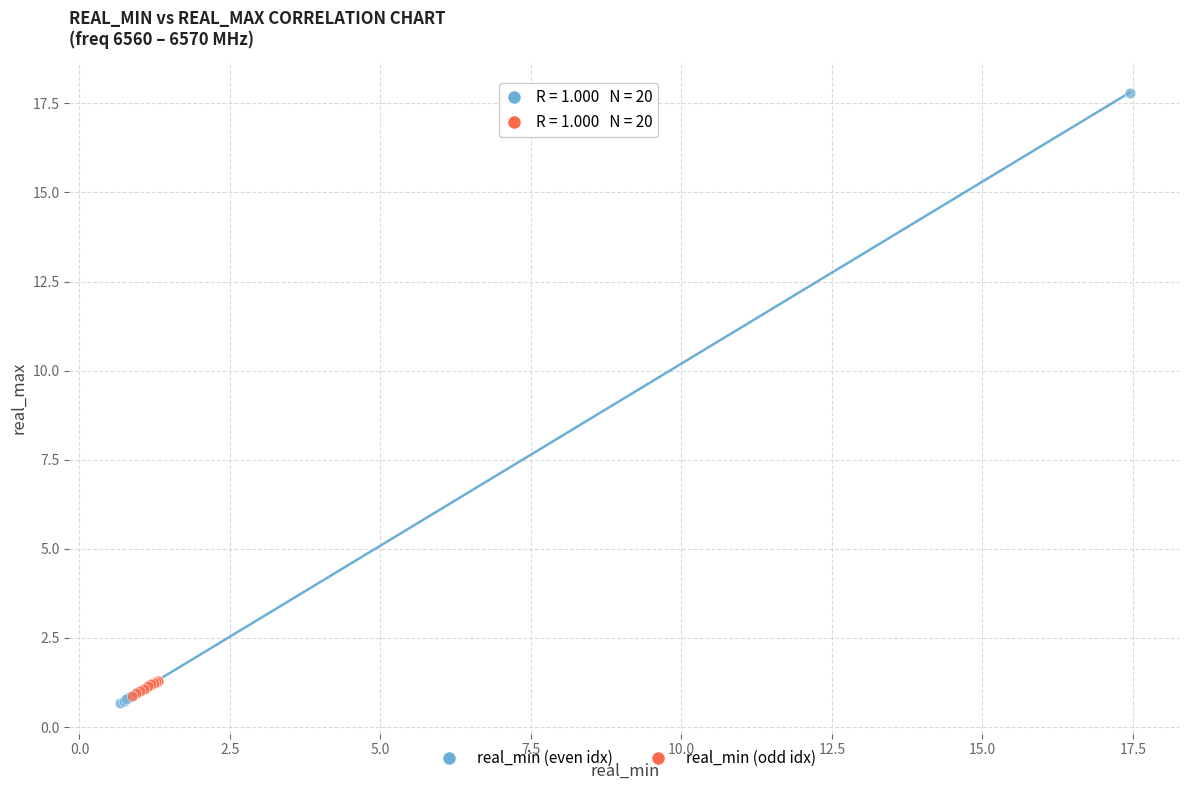

Which series has the largest Y range (max minus min)?

real_min (even idx)